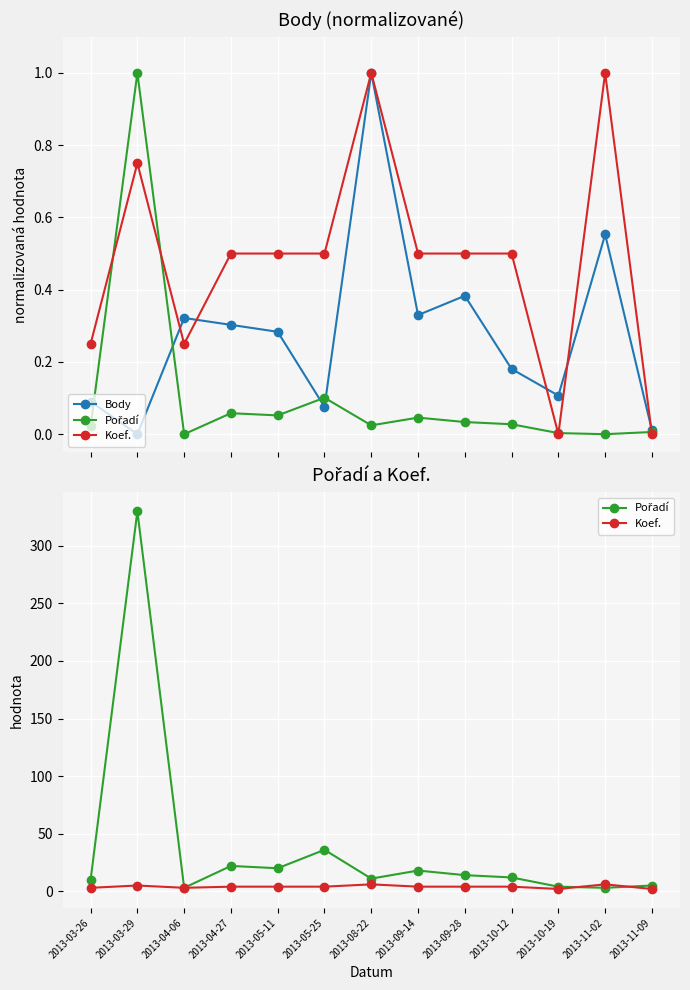

Count the number of data series in this chart.

3